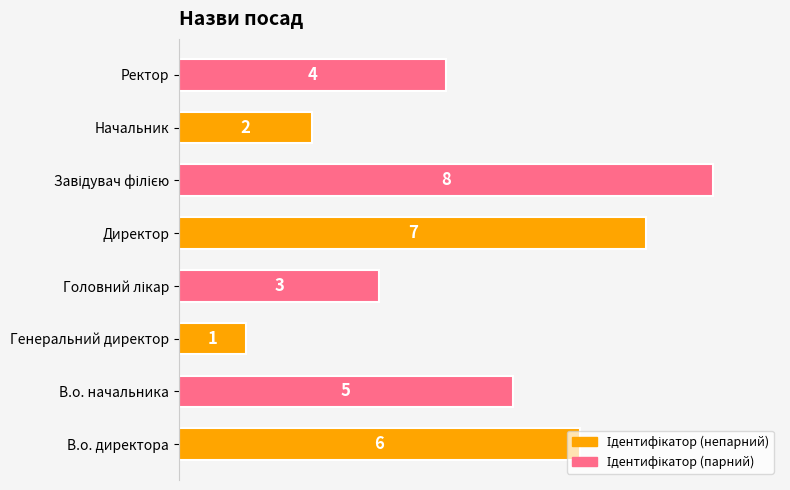

Between Директор and Генеральний директор, which is larger?

Директор